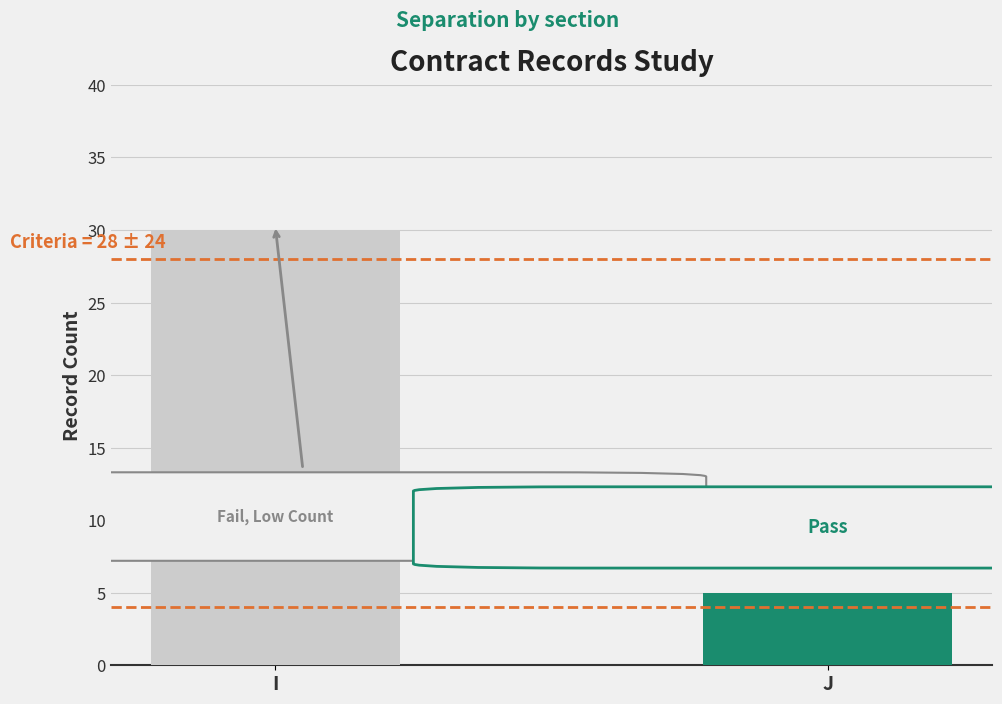

What is the greatest value displayed?

30